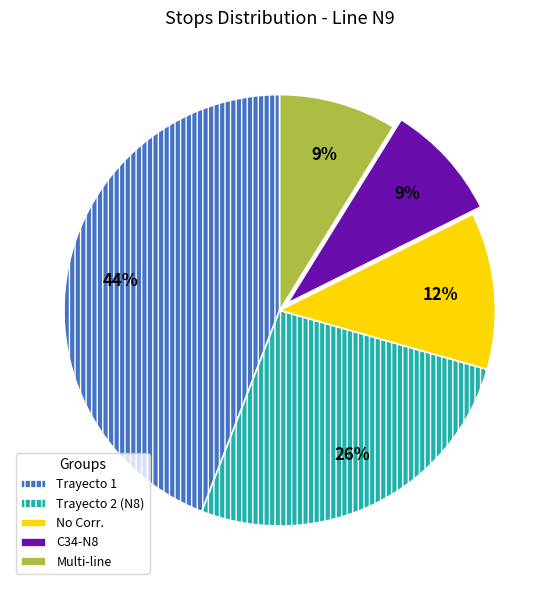

To the nearest percent, what is the difference between the largest and smallest slice percentages?

35%